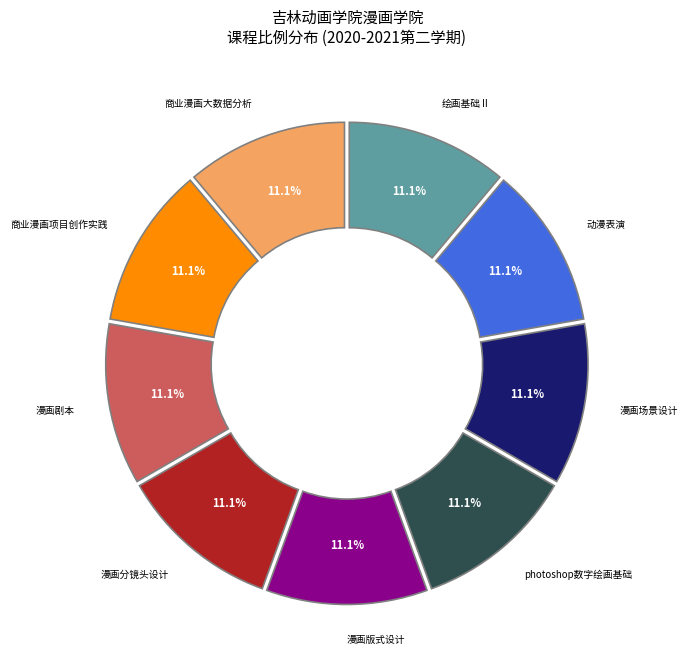

Approximately how many times larger is the value at 动漫表演 compared to 漫画剧本?

1.0